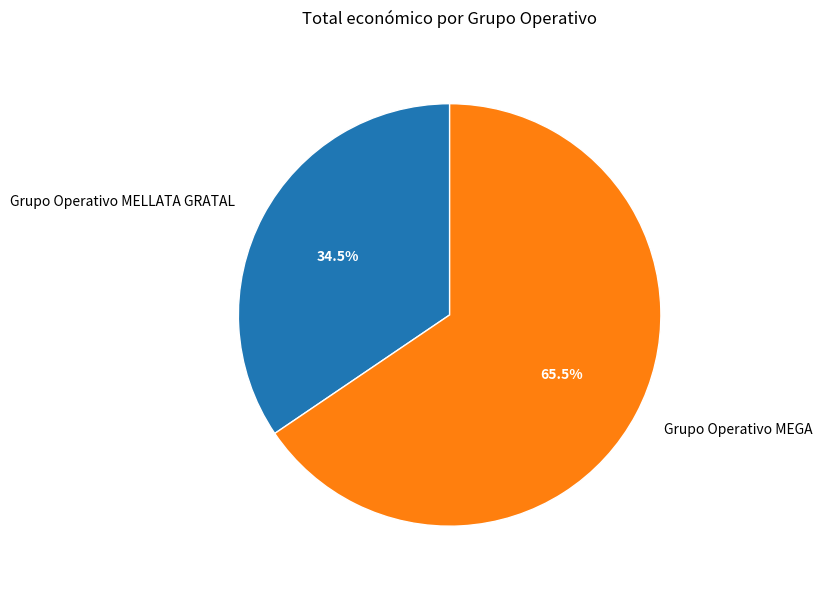

Approximately how many times larger is the value at Grupo Operativo MELLATA GRATAL compared to Grupo Operativo MEGA?

0.5